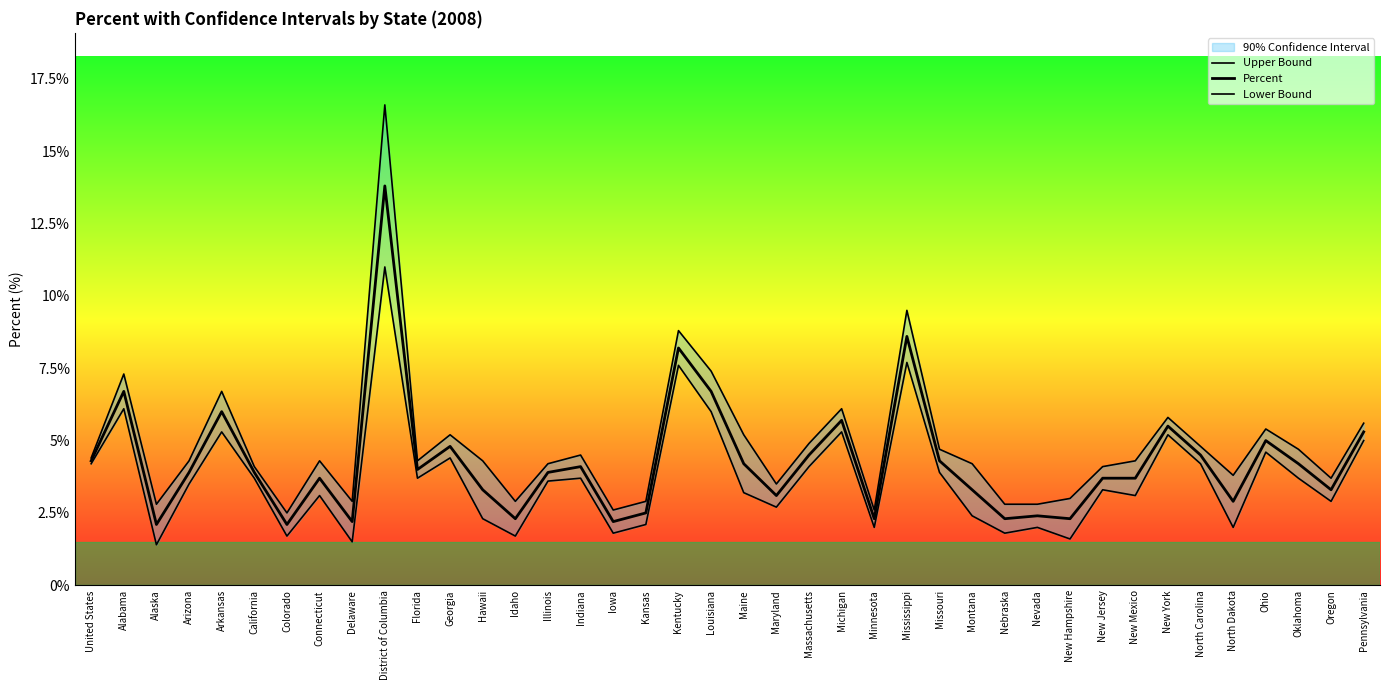

What is the maximum value for Lower Bound?

11.0